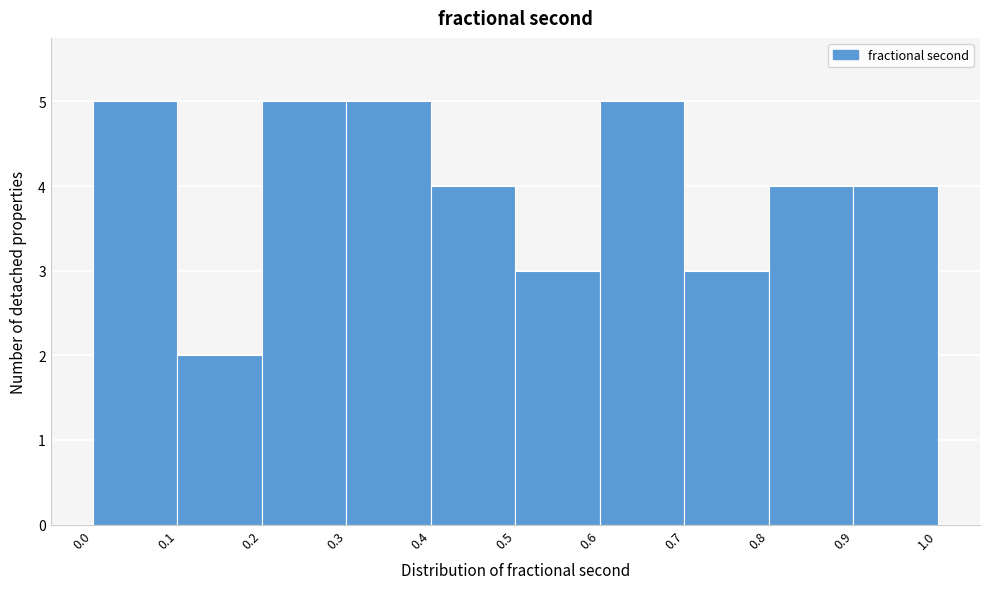

Reading left to right, list every bar in this chart as the range it spans on the x-axis followed by its height. The values are not printed on the chart, so give them approximately, as read against the axis.

0.0 to 0.1: 5
0.1 to 0.2: 2
0.2 to 0.3: 5
0.3 to 0.4: 5
0.4 to 0.5: 4
0.5 to 0.6: 3
0.6 to 0.7: 5
0.7 to 0.8: 3
0.8 to 0.9: 4
0.9 to 1.0: 4